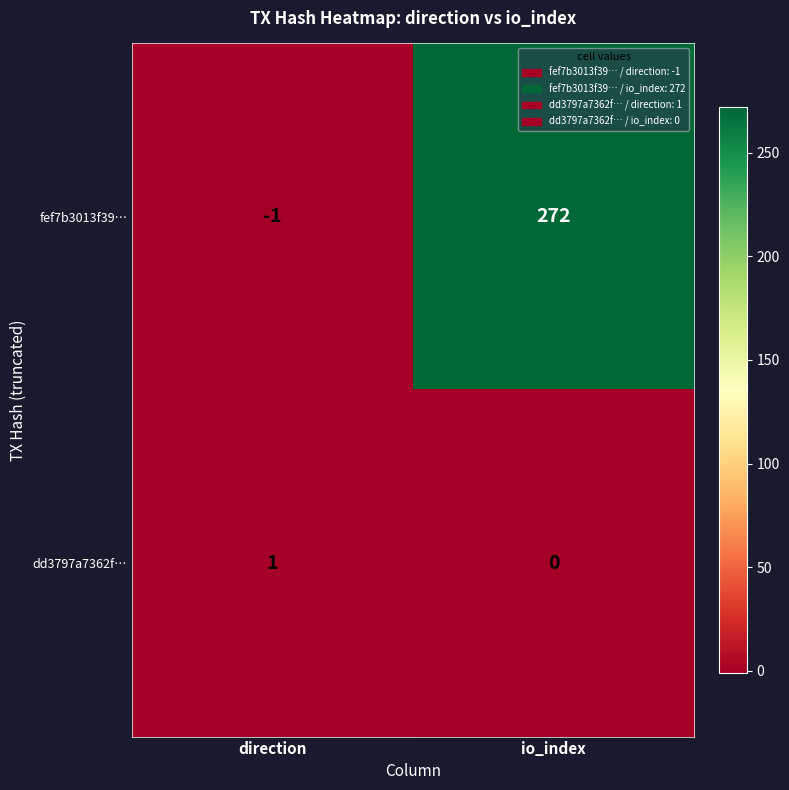

Which series has the largest total across all categories?

fef7b3013f39…